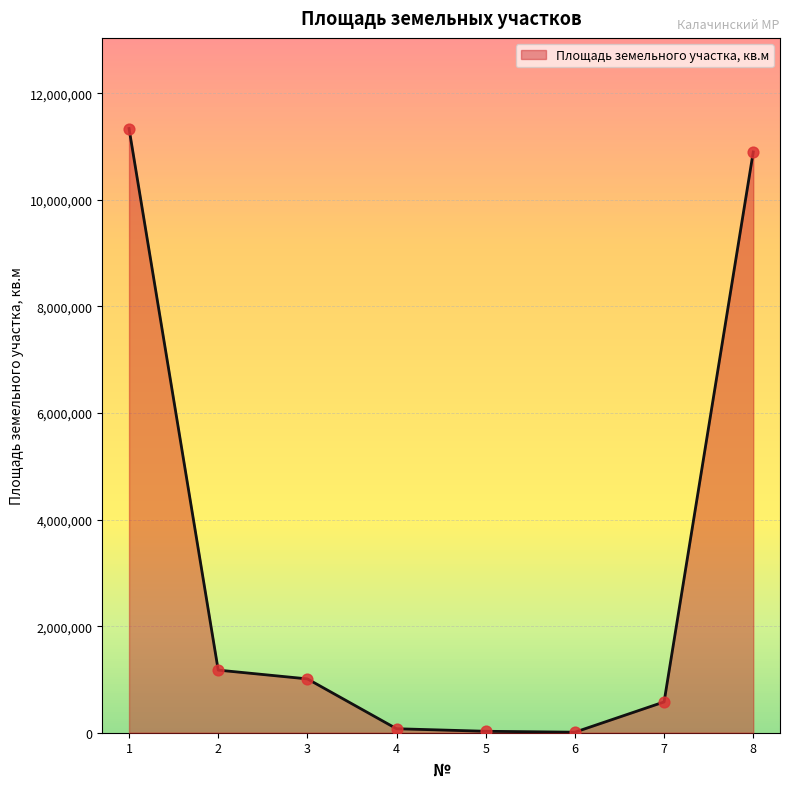

What is the change in value from 6 to 7?

+567982